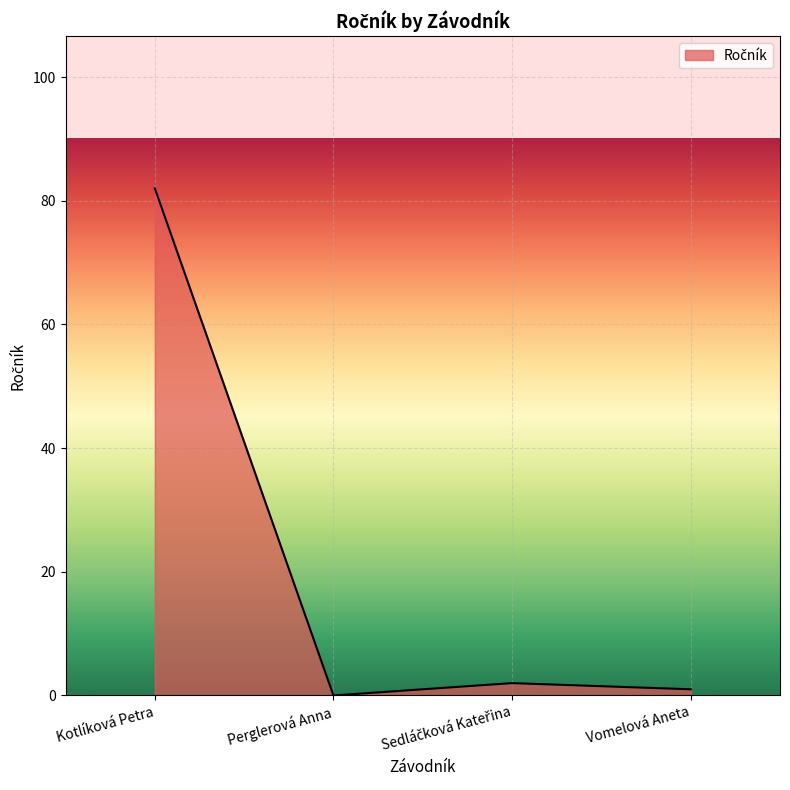

The chart shows a value of 137 at Kotlíková Petra. True or false?

False